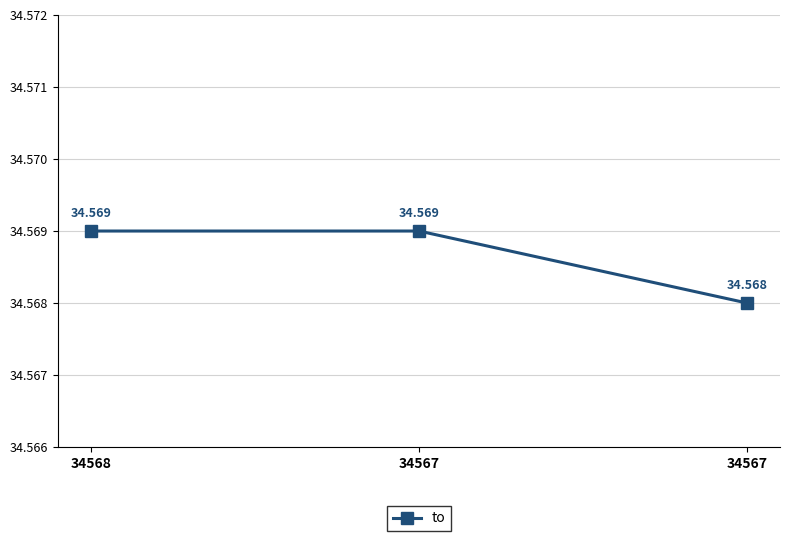

Rank the categories by value from highest to lowest.

34568, 34567, 34567